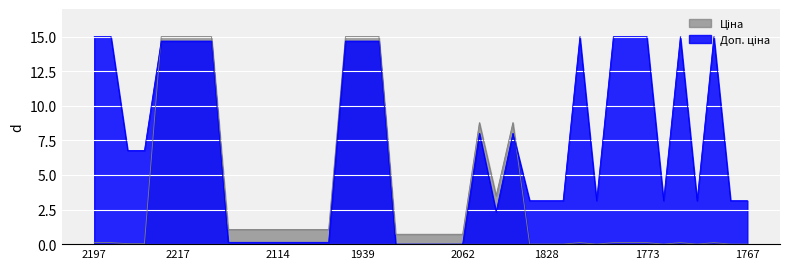

What are all the series names shown in the legend?

Ціна, Доп. ціна